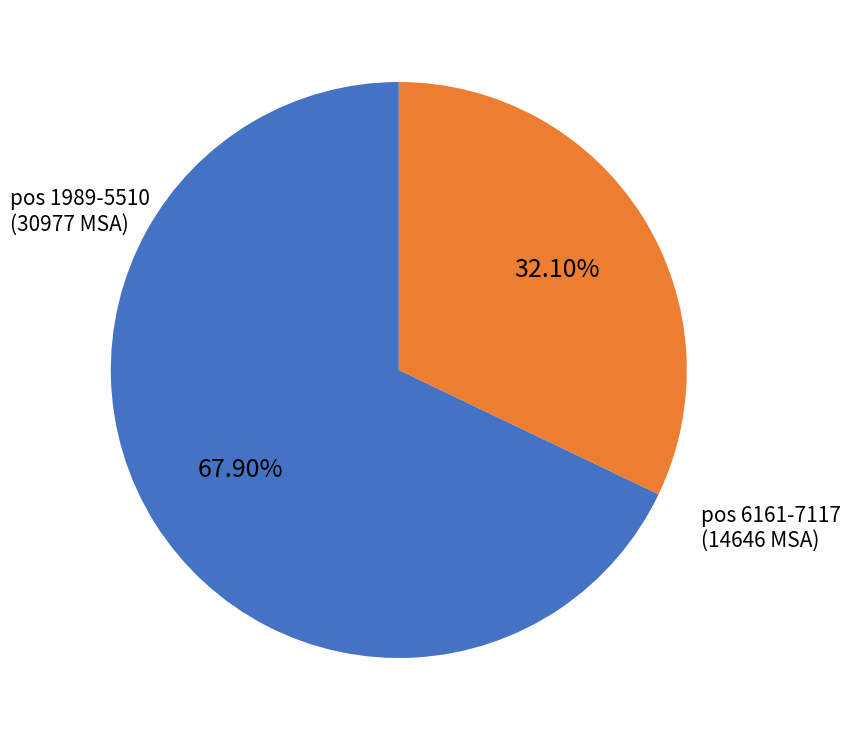

Does any single category account for the majority?

Yes